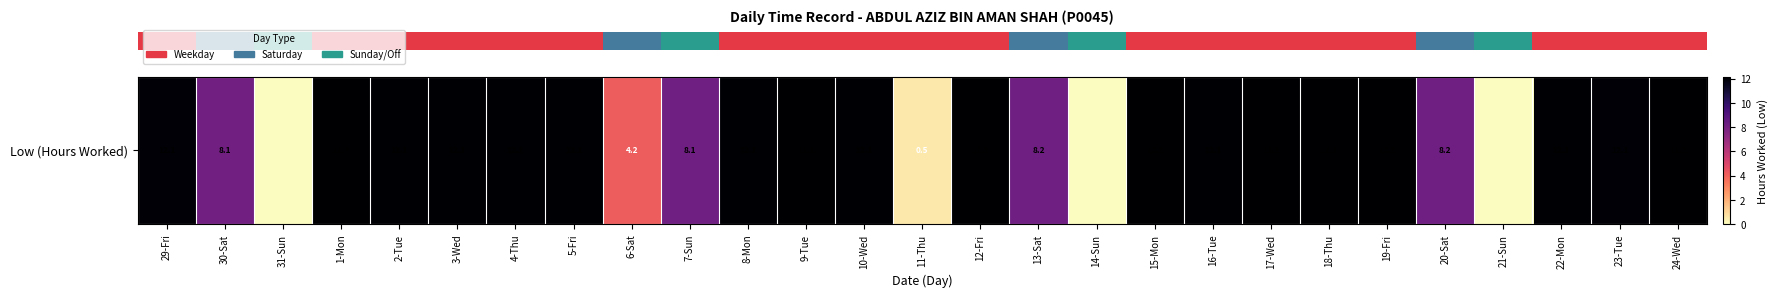

Reading left to right, transcribe all the data shown in this chart.

29-Fri=12.1	30-Sat=8.1	31-Sun=0.0	1-Mon=12.2	2-Tue=12.1	3-Wed=12.1	4-Thu=12.1	5-Fri=12.1	6-Sat=4.2	7-Sun=8.1	8-Mon=12.1	9-Tue=12.1	10-Wed=12.1	11-Thu=0.5	12-Fri=12.2	13-Sat=8.2	14-Sun=0.0	15-Mon=12.2	16-Tue=12.1	17-Wed=12.2	18-Thu=12.1	19-Fri=12.2	20-Sat=8.2	21-Sun=0.0	22-Mon=12.1	23-Tue=12.1	24-Wed=12.2